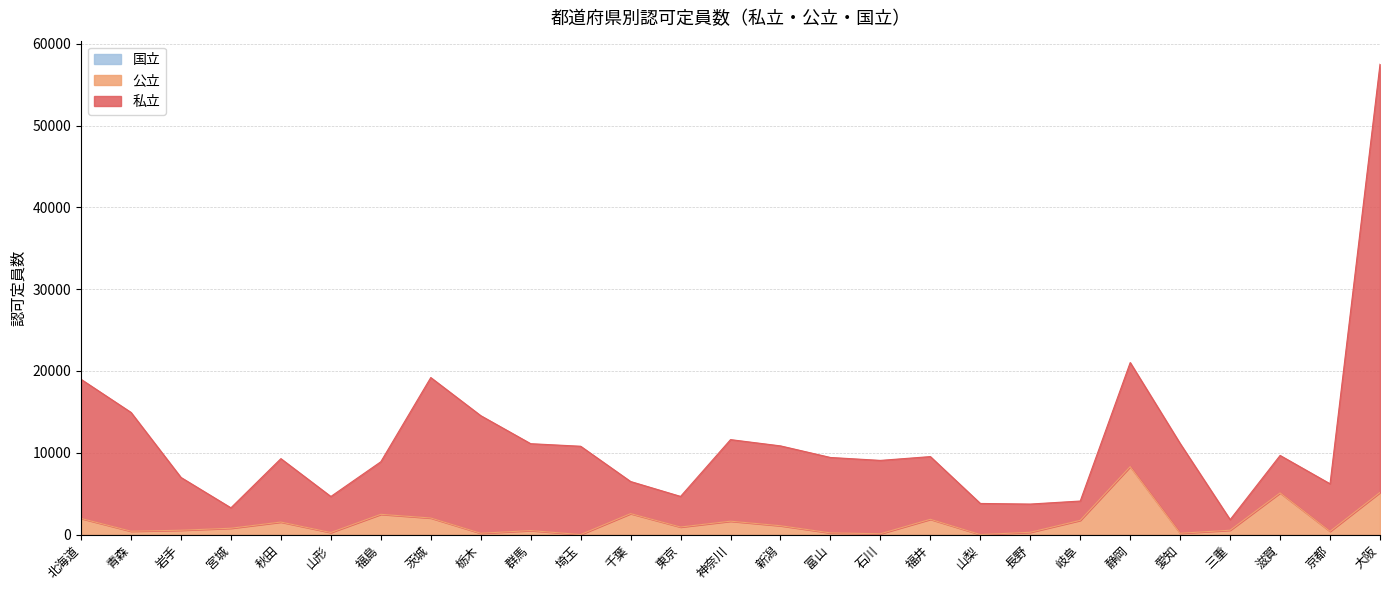

What is the total value across all series at 千葉?

6486